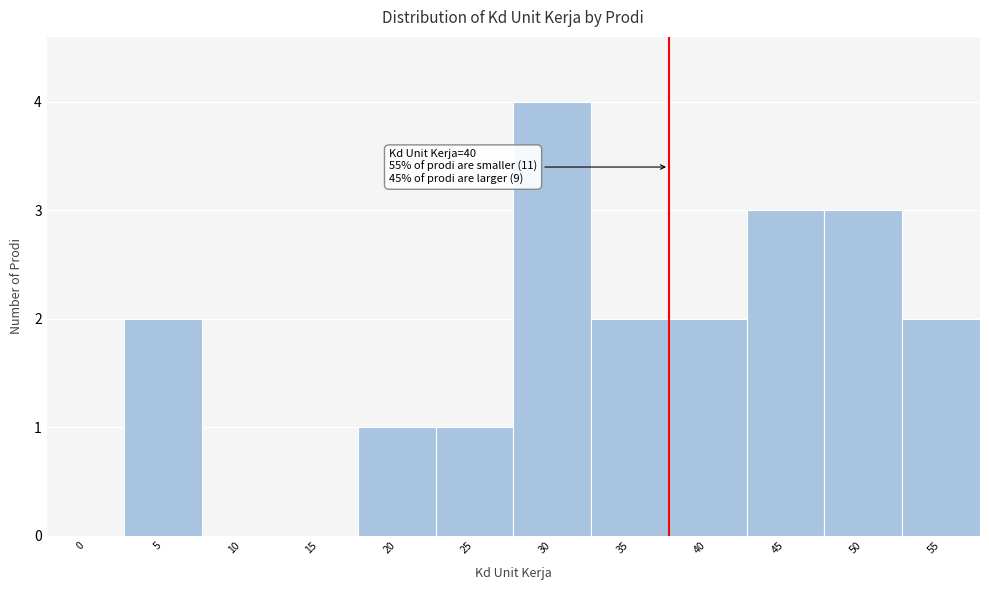

Reading right to left, list all the values displayed in this chart.

55=2	50=3	45=3	40=2	35=2	30=4	25=1	20=1	15=0	10=0	5=2	0=0